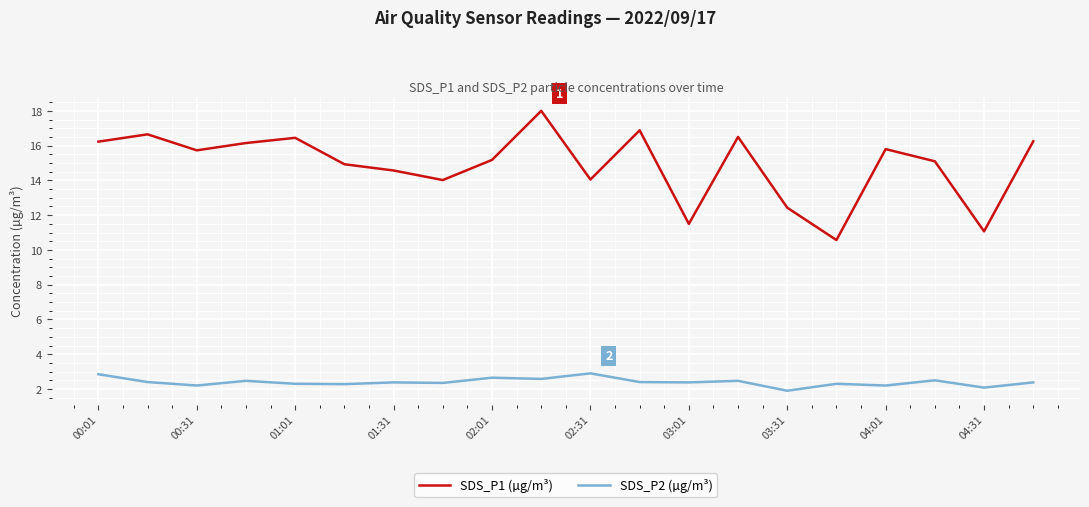

List the series in order of their peak value, lowest first.

SDS_P2 (µg/m³), SDS_P1 (µg/m³)